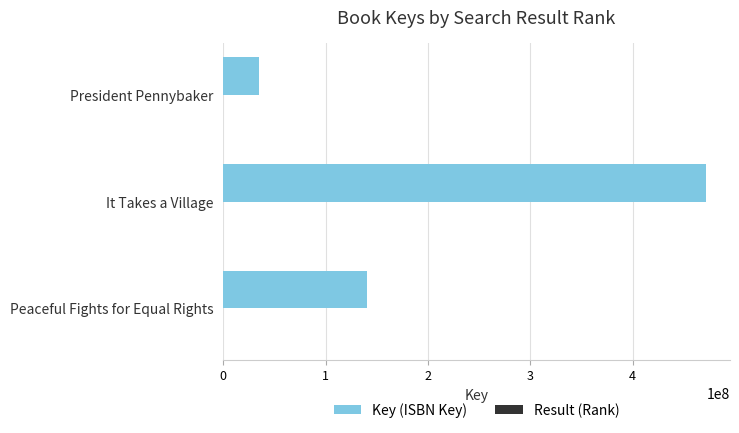

Between Peaceful Fights for Equal Rights and It Takes a Village, which series saw the biggest shift?

Key (ISBN Key)